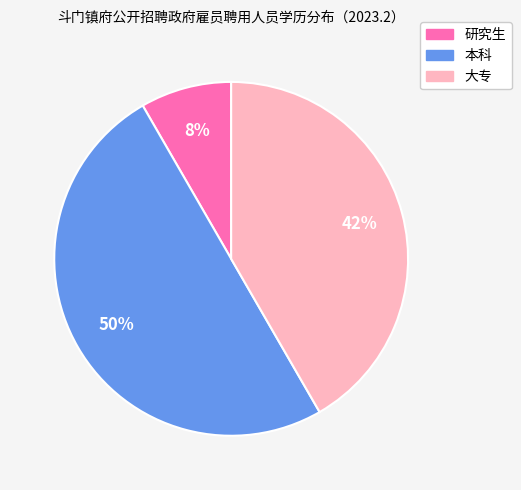

Do 大专 and 本科 together represent more than half of the pie?

Yes